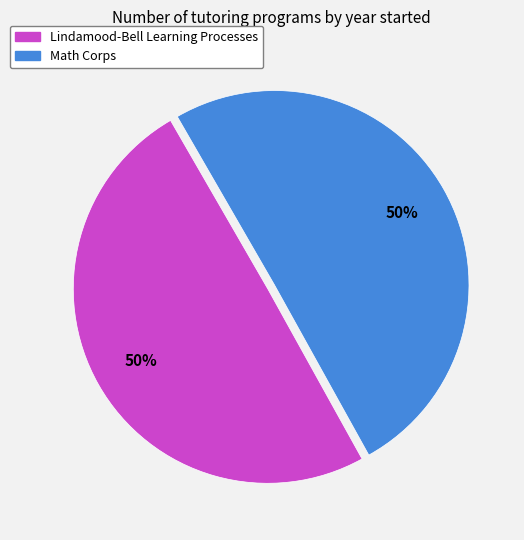

Combined, do Lindamood-Bell Learning Processes and Math Corps account for over 50%?

Yes